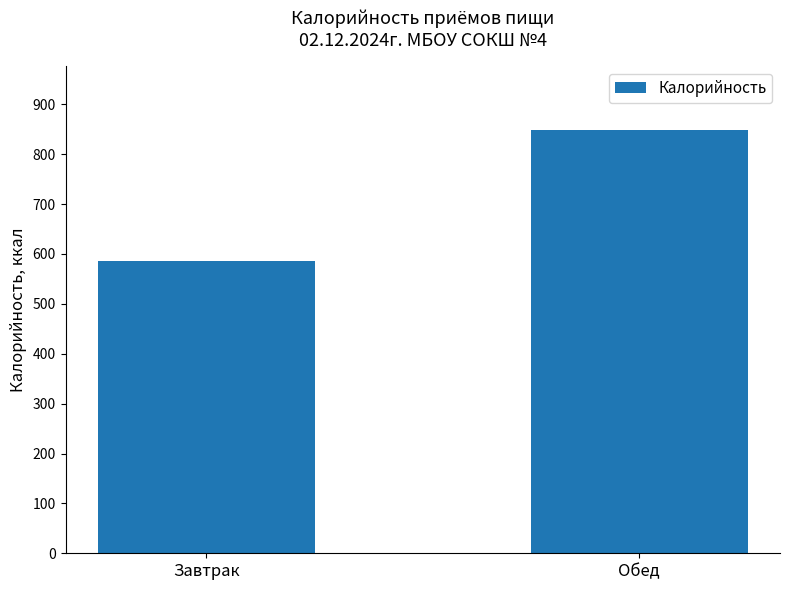

Is it true that the value at Обед is 849.1?

True